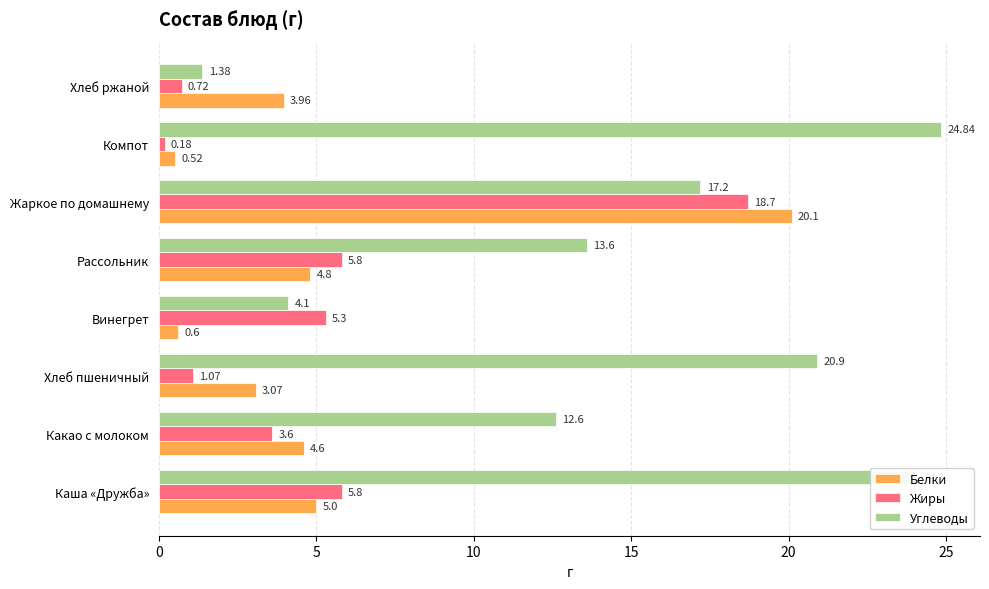

What is the average value of the Жиры series?

5.1